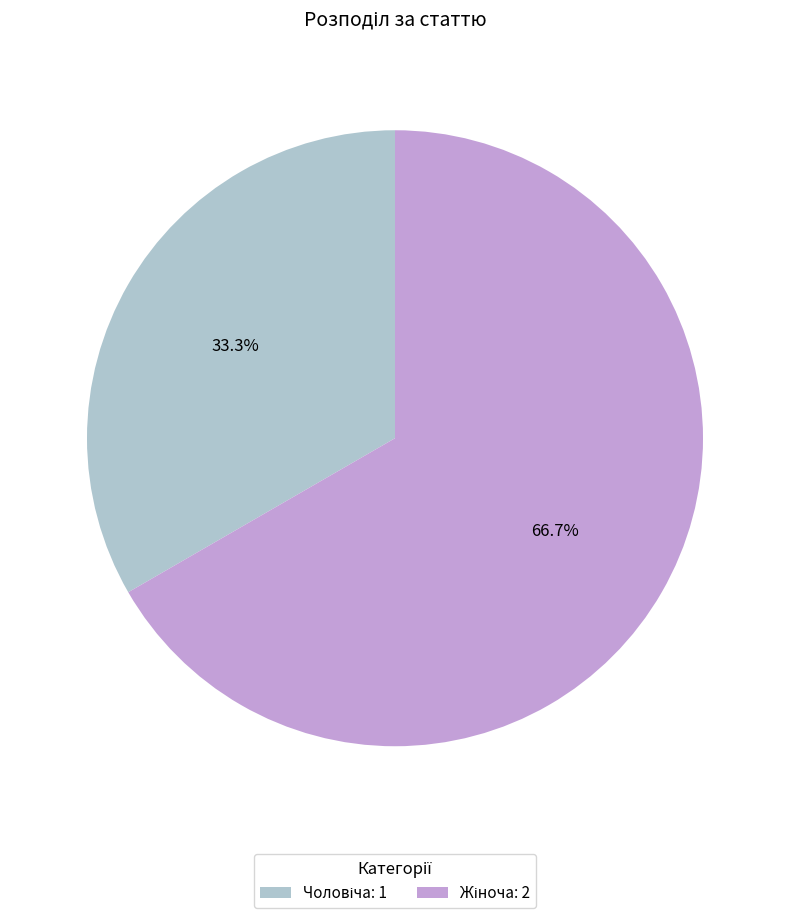

Is there any slice that represents more than half of the pie?

Yes